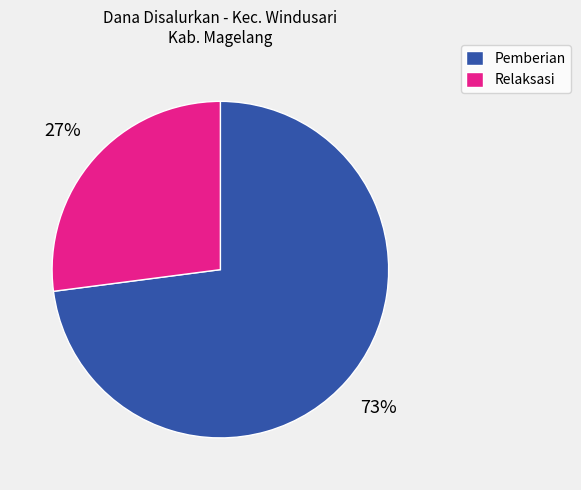

To the nearest percent, what portion does Pemberian represent?

73%